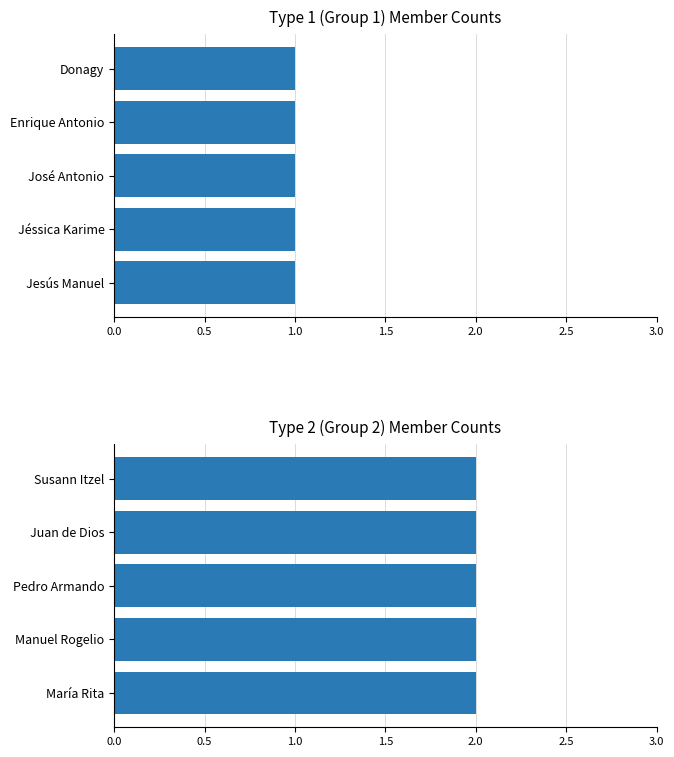

Is it true that ID 2 equals 2 at 0?

True